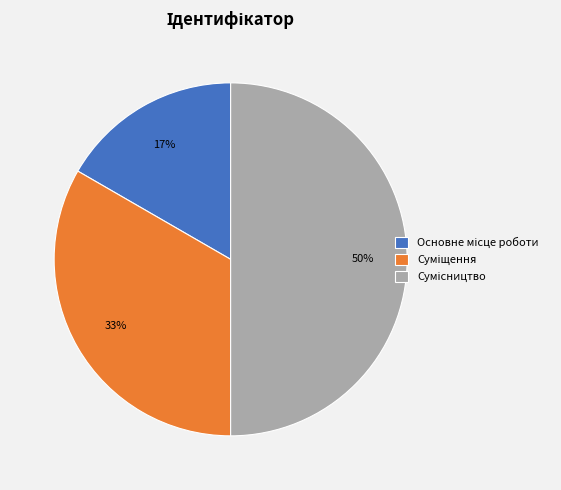

To the nearest percent, what is the difference between the largest and smallest slice percentages?

33%